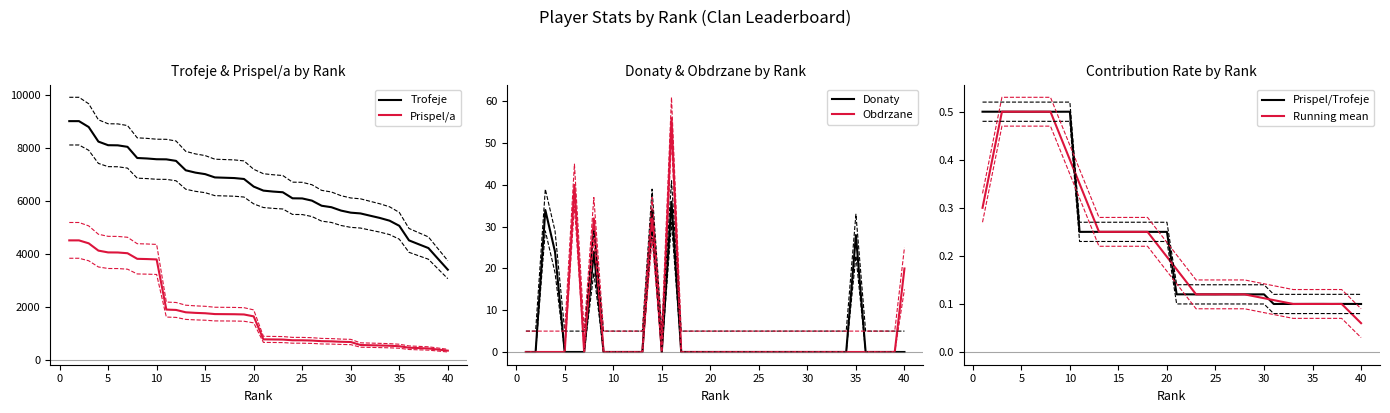

At 36, list the series in order from smallest to largest.

Donaty, Obdrzane, Prispel/Trofeje, Running mean, Prispel/a, Trofeje